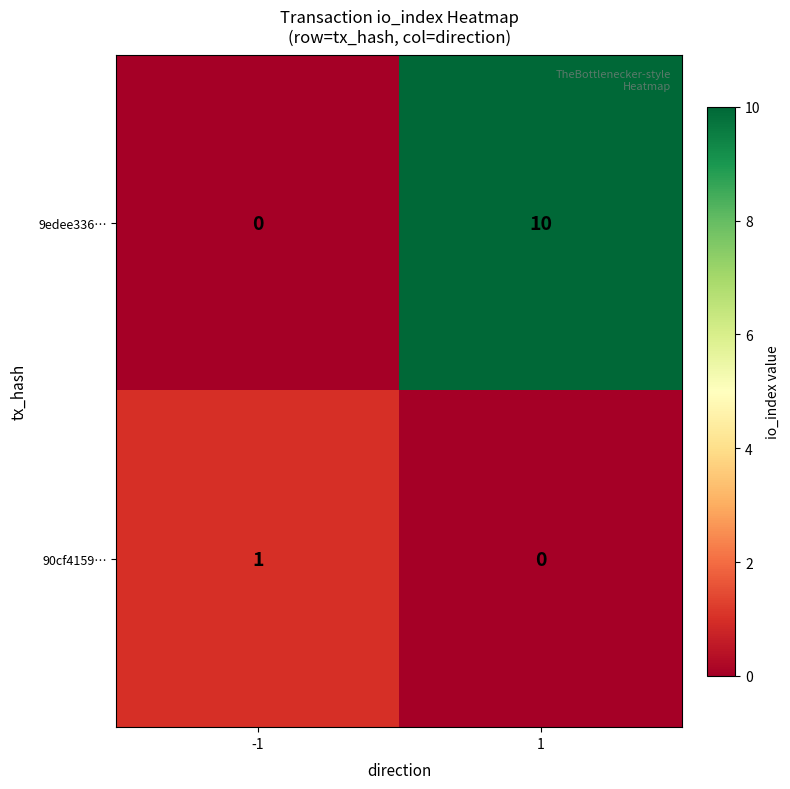

Is it true that 9edee336… equals 4 at -1?

False